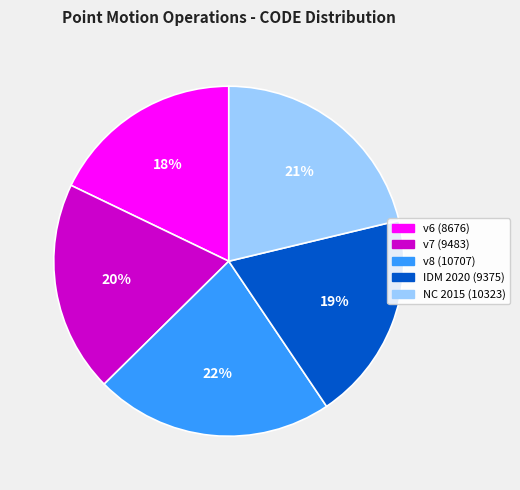

Is there a majority slice in this chart?

No